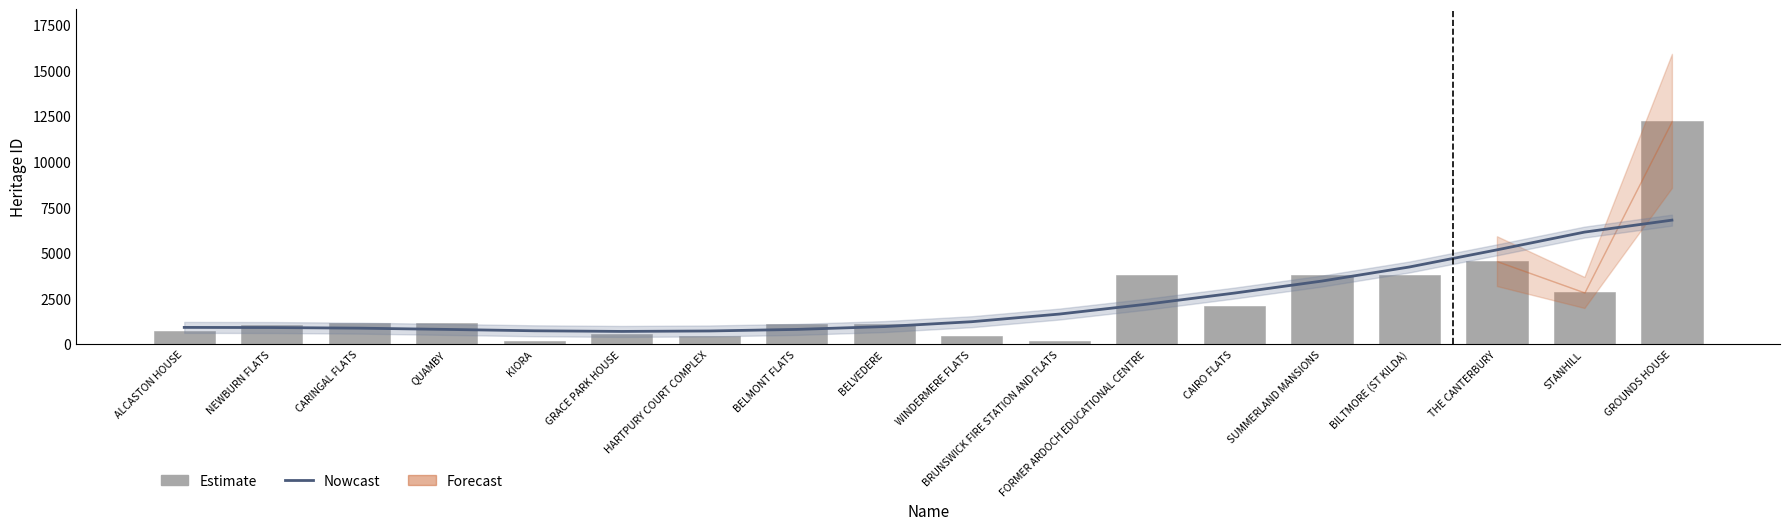

At BILTMORE (ST KILDA), list the series in order from largest to smallest.

Nowcast, Estimate